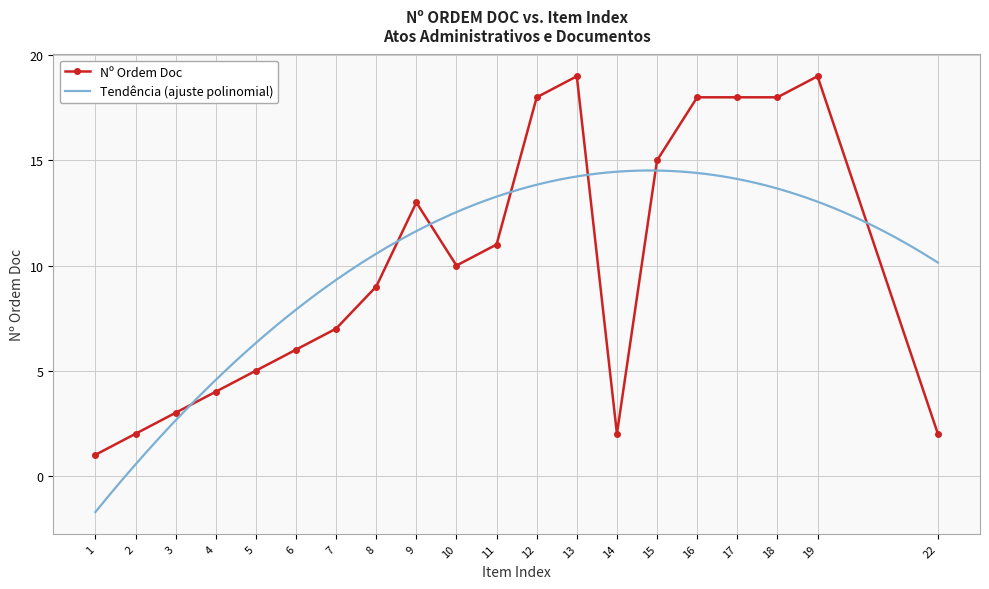

At which category does the data reach its first local valley?

10